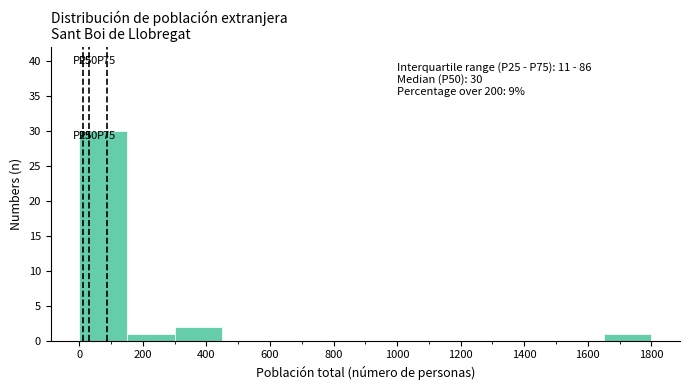

Which range on the x-axis has the tallest bar?

0 to 150